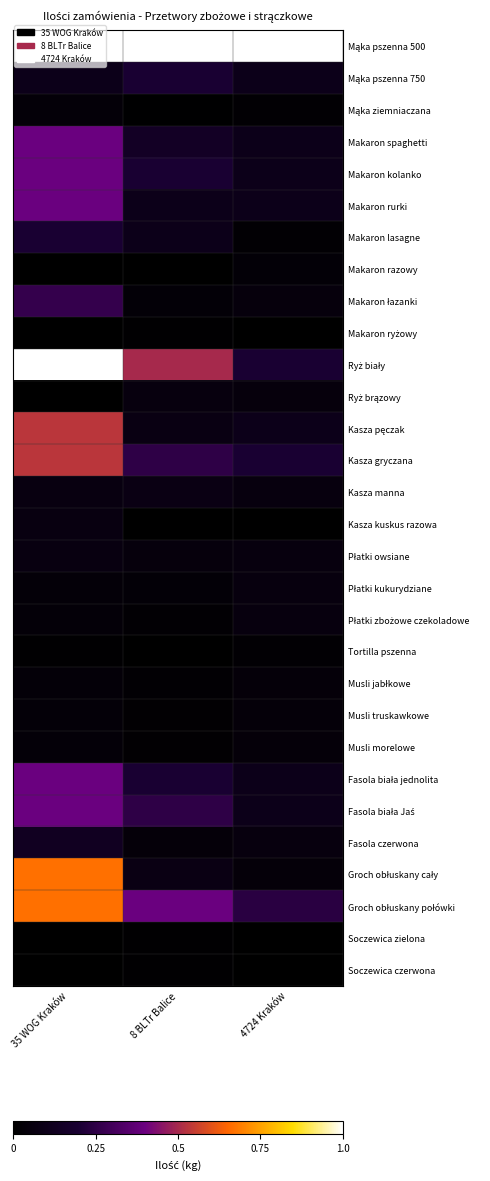

At 4724 Kraków, list the series in order from largest to smallest.

Mąka pszenna 500, Groch obłuskany połówki, Ryż biały, Kasza gryczana, Mąka pszenna 750, Makaron spaghetti, Makaron kolanko, Makaron rurki, Kasza pęczak, Fasola biała jednolita, Fasola biała Jaś, Kasza manna, Płatki owsiane, Płatki kukurydziane, Płatki zbożowe czekoladowe, Fasola czerwona, Makaron łazanki, Ryż brązowy, Musli jabłkowe, Musli truskawkowe, Musli morelowe, Groch obłuskany cały, Makaron razowy, Mąka ziemniaczana, Makaron lasagne, Tortilla pszenna, Makaron ryżowy, Kasza kuskus razowa, Soczewica zielona, Soczewica czerwona